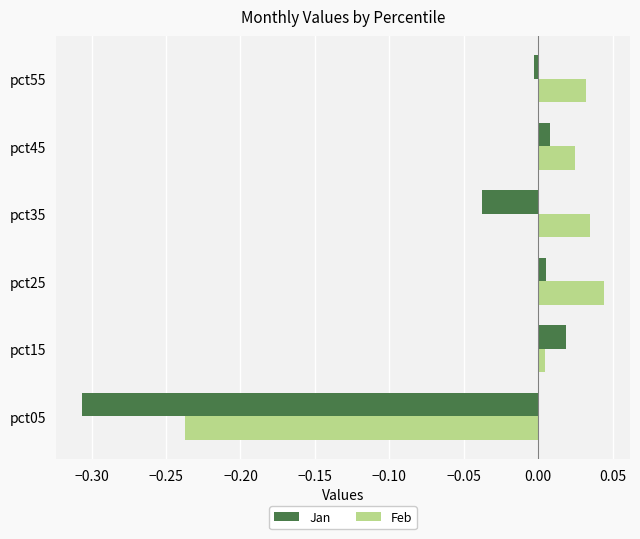

Which category has the highest value in the Feb series?

pct25